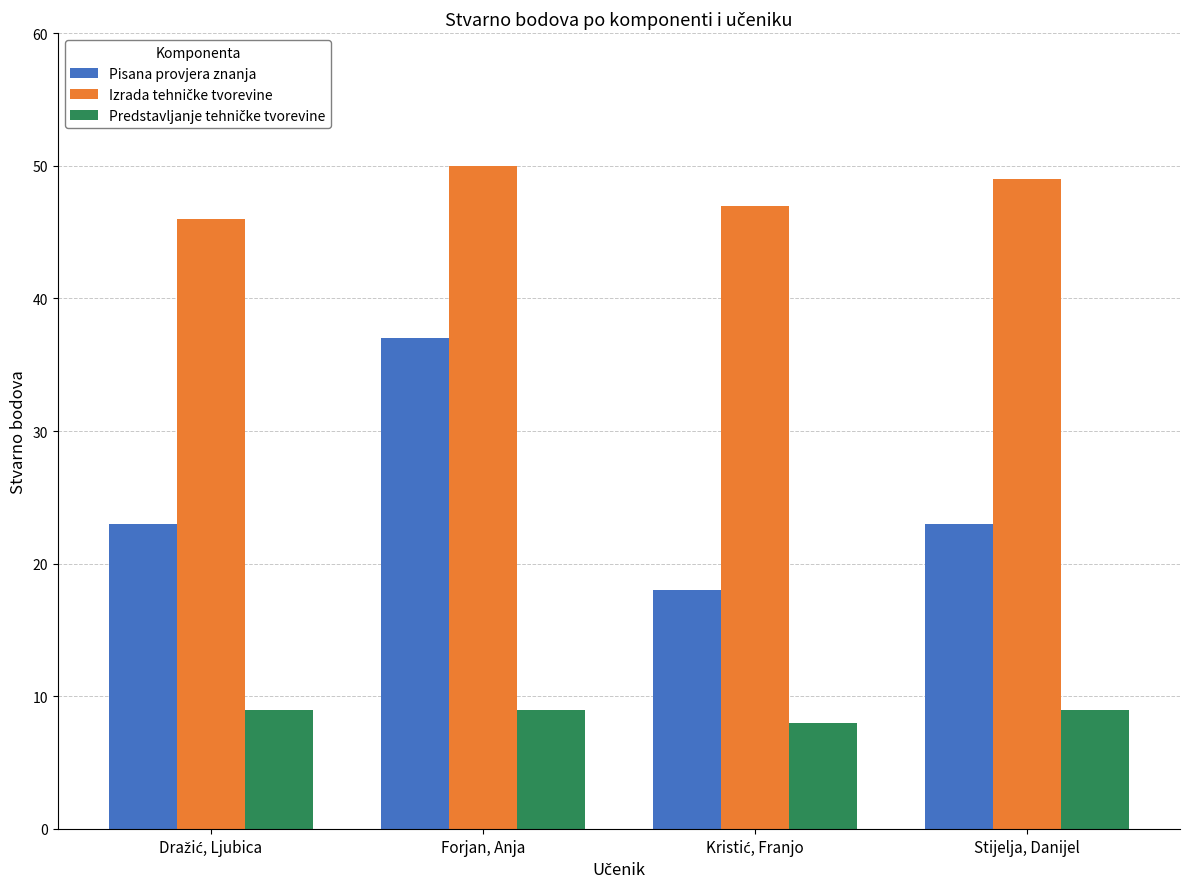

Which series has the largest range (max minus min)?

Pisana provjera znanja